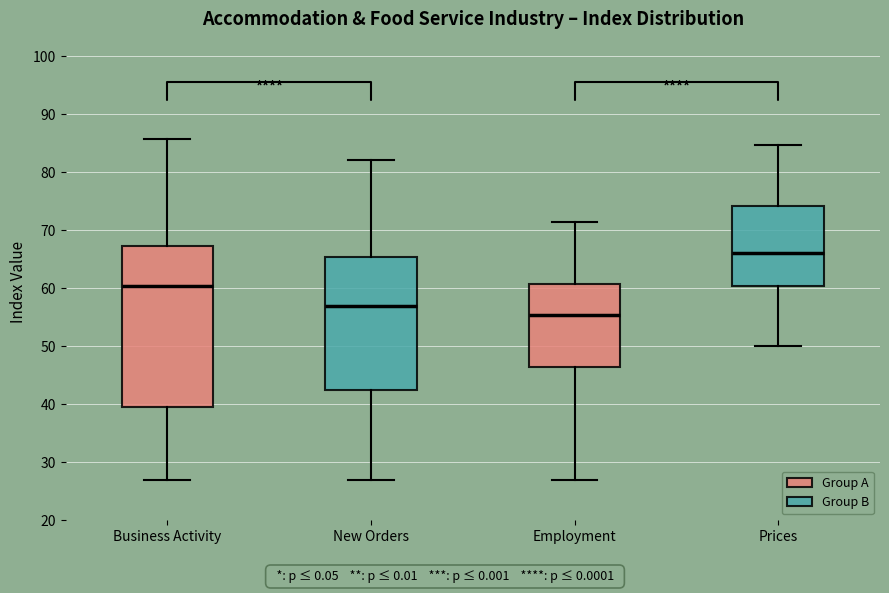

Reading left to right, read every box against the y-axis: the position of its median line, the range the box covers, and the ends of its whiskers. The values are not printed on the chart, so give them approximately, as read against the axis.

Business Activity: median 60, box 39 to 67, whiskers 27 to 86
New Orders: median 57, box 42 to 65, whiskers 27 to 82
Employment: median 55, box 46 to 61, whiskers 27 to 71
Prices: median 66, box 60 to 74, whiskers 50 to 85